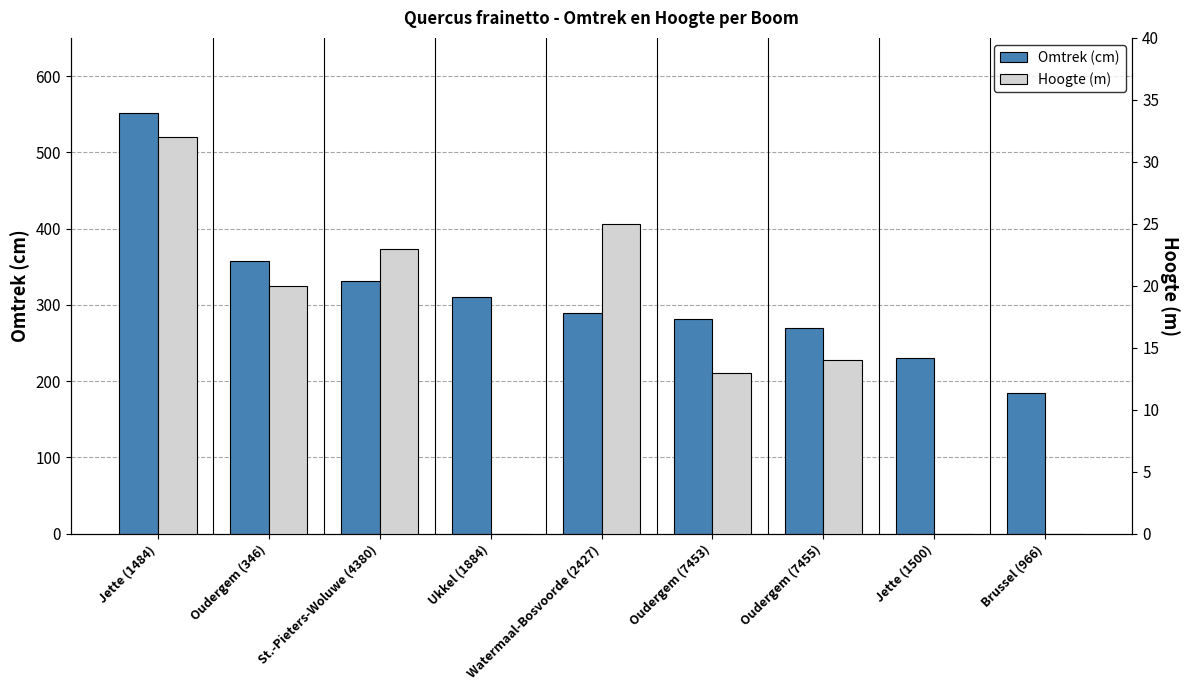

Which series has the largest range (max minus min)?

Omtrek (cm)